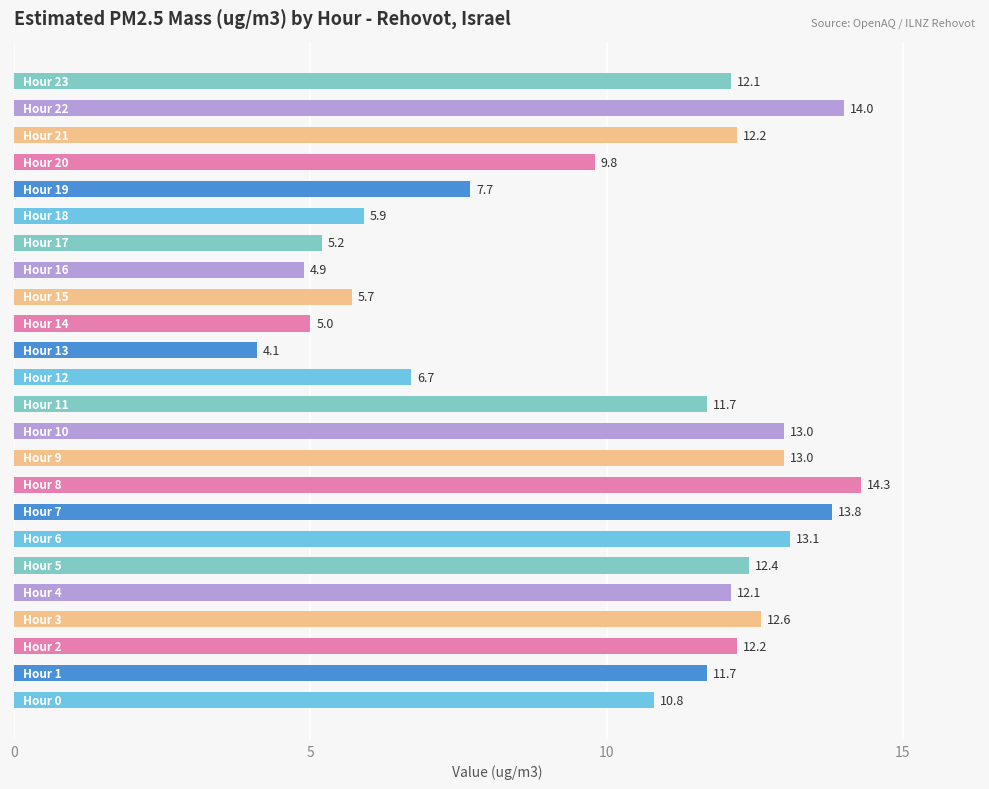

What is the difference between the second highest and second lowest values?

9.1